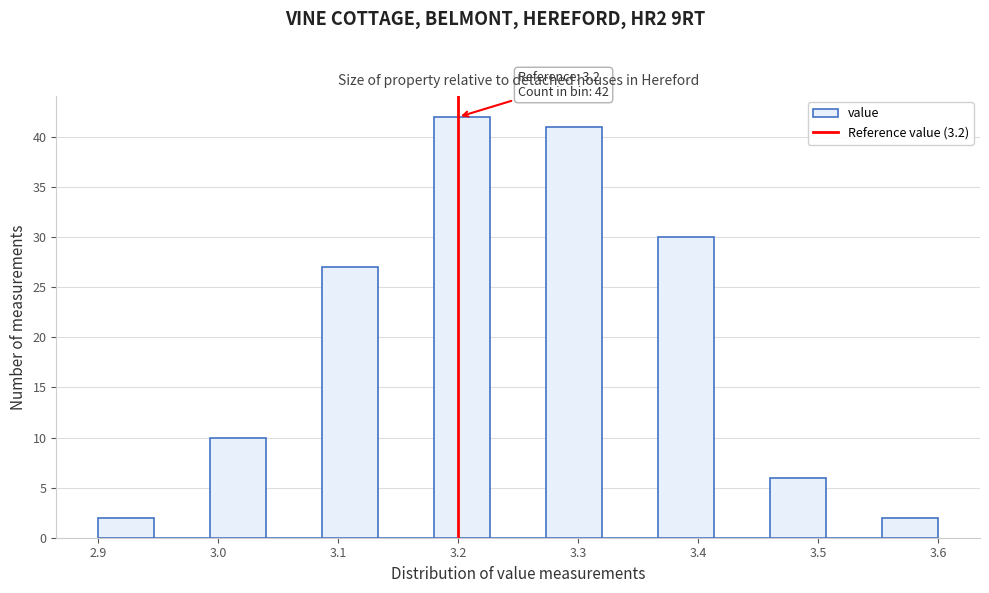

Over which range of the x-axis is the bar tallest?

3.18 to 3.23